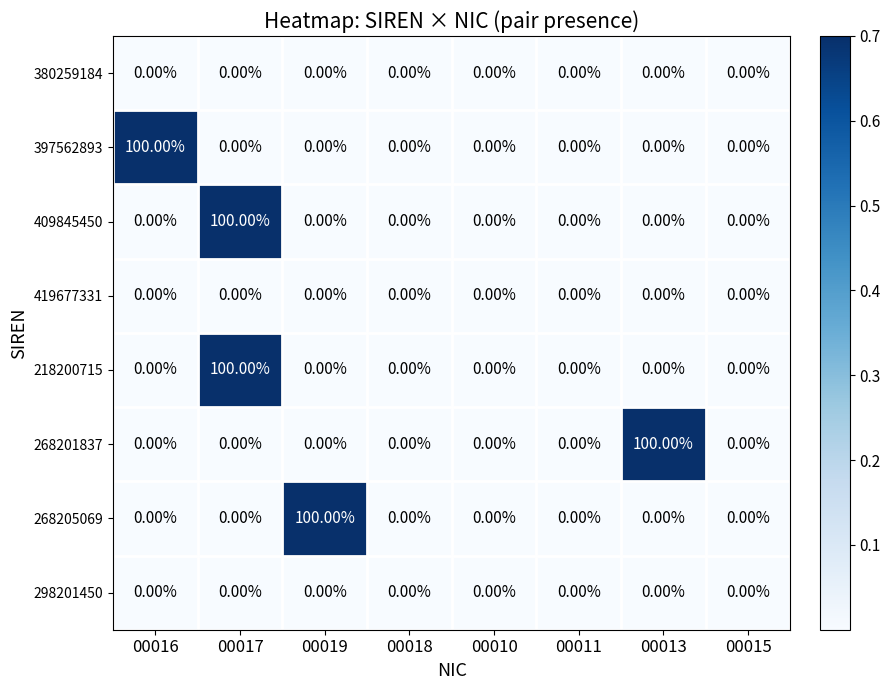

What is the difference between the maximum and second lowest values in the 268201837 series?

100